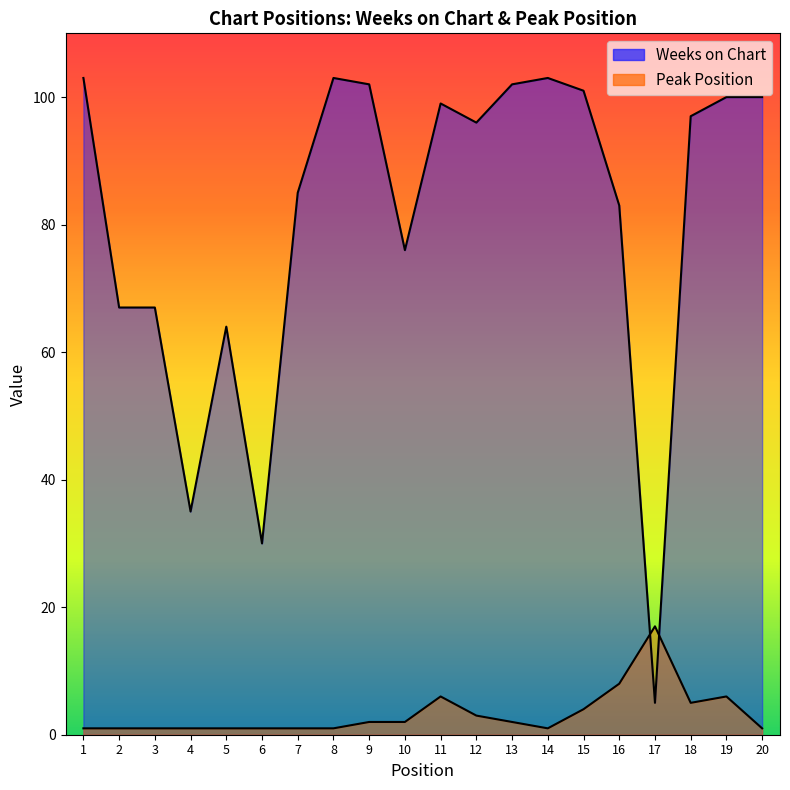

List the labels in order of Peak Position value, smallest first.

1, 2, 3, 4, 5, 6, 7, 8, 14, 20, 9, 10, 13, 12, 15, 18, 11, 19, 16, 17